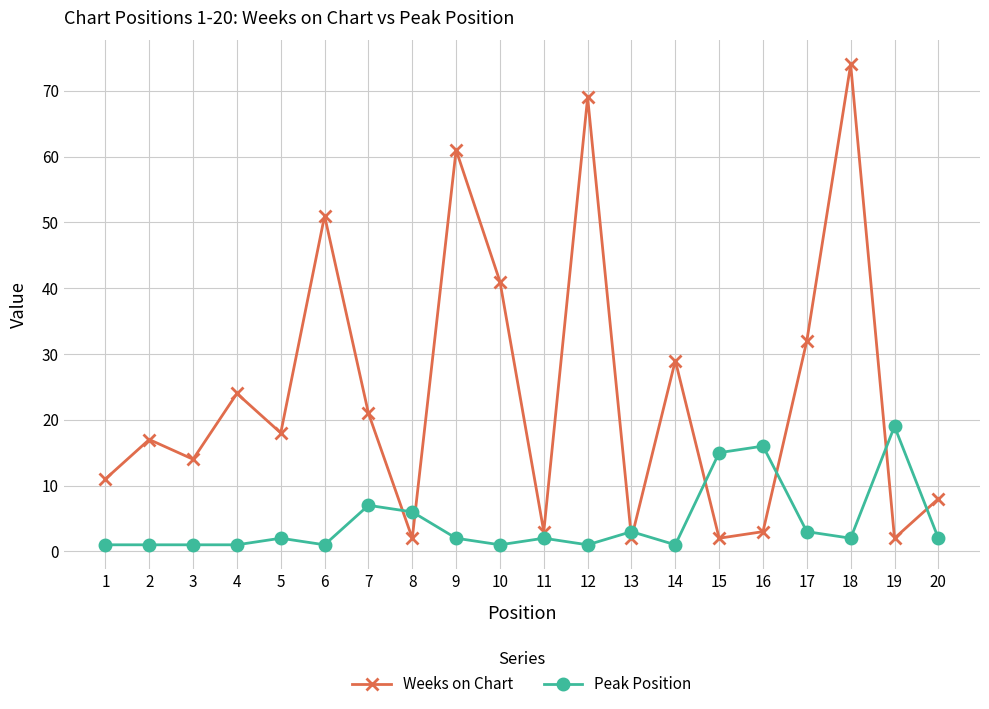

True or false: Peak Position and Weeks on Chart cross at least once.

True